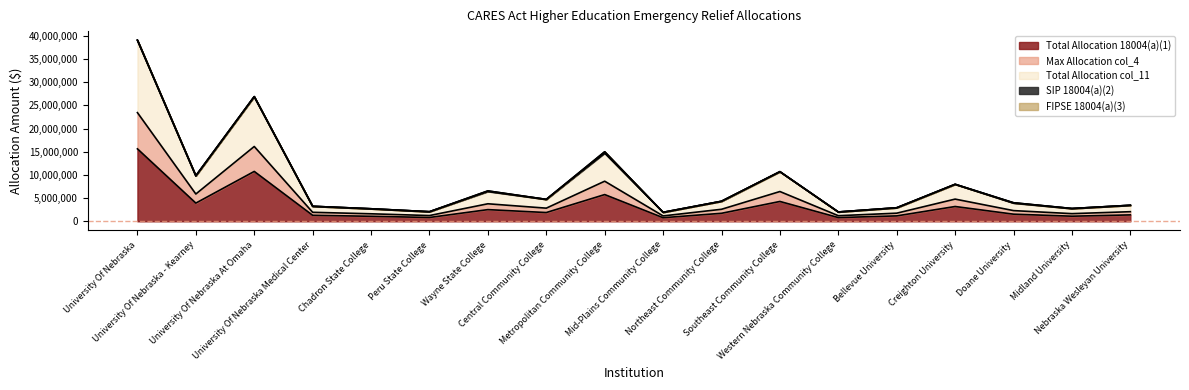

Reading left to right, extract all data points from this chart.

Total Allocation 18004(a)(1): 15628700	3925967	10759273	1295673	1081277	827344	2521559	1890454	5767395	774946	1729207	4282436	805697	1169139	3193341	1538922	1102337	1382752
Max Allocation col_4: 23443050	5888950	16138909	1943509	1621915	1241016	3782338	2835681	8651092	1162419	2593810	6423654	1208545	1753708	4790011	2308383	1653505	2074128
Total Allocation col_11: 39071750	9814917	26898182	3239182	2703192	2068360	6553321	4726135	14996575	1937365	4323017	10706090	2014242	2922847	7983352	4001575	2755842	3456880